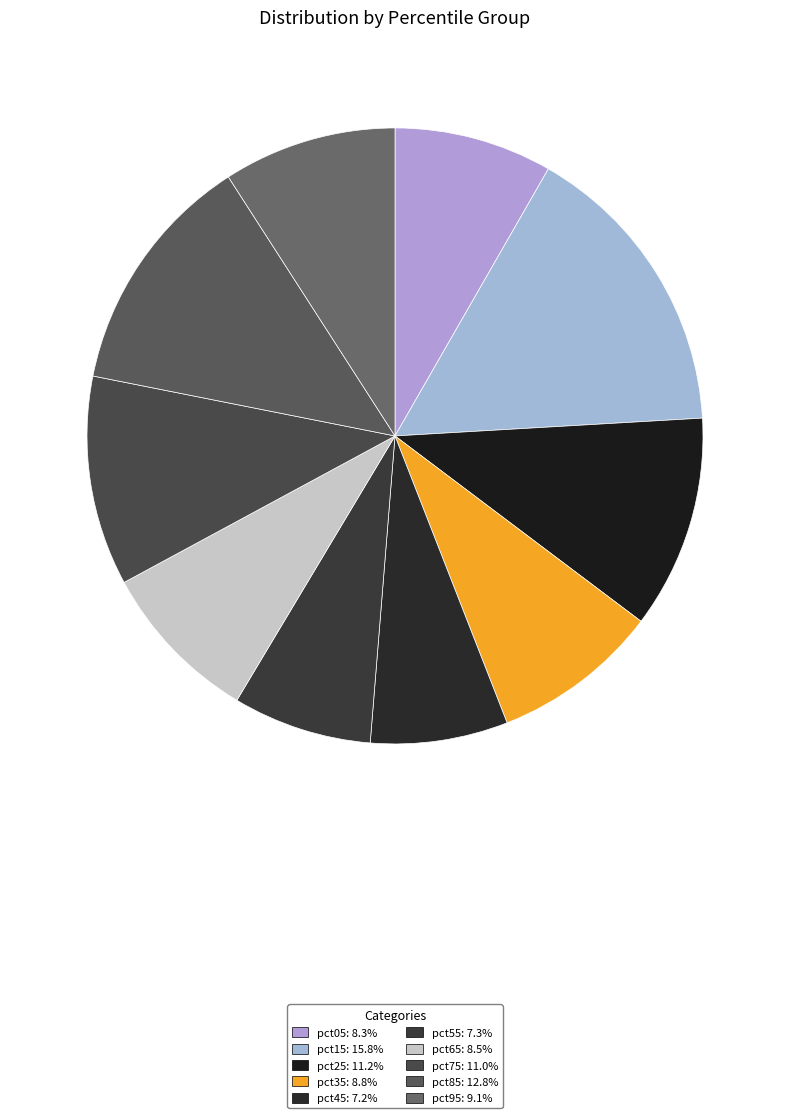

True or false: pct25 accounts for 11% of the total.

True